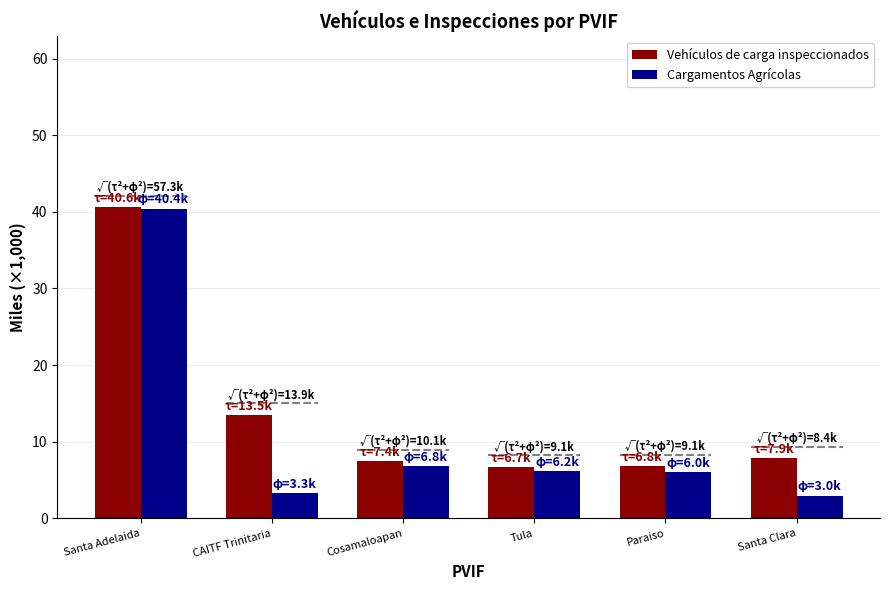

Which series has the largest range (max minus min)?

Cargamentos Agrícolas